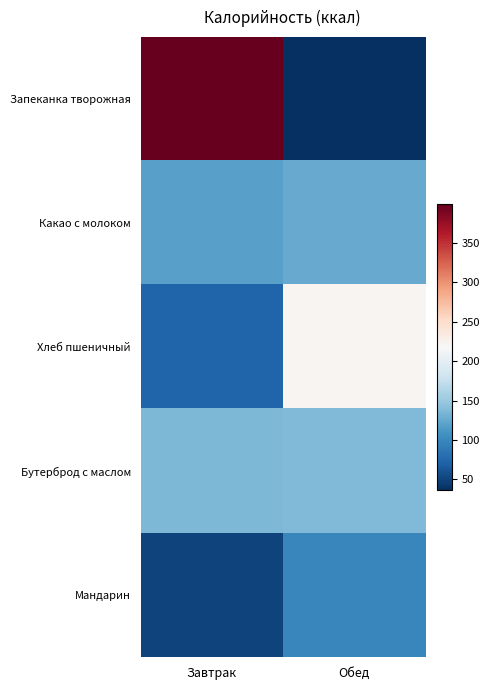

The value of Обед at Бутерброд с маслом is 137.3. True or false?

True